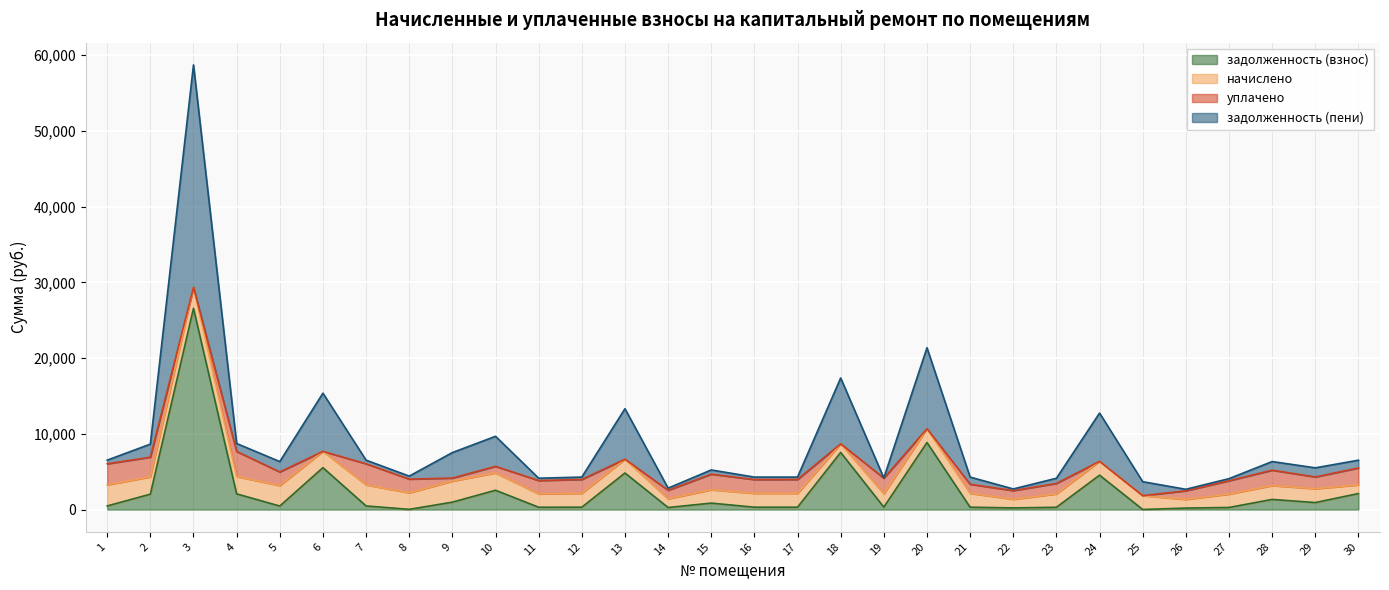

Which series has the largest total across all categories?

задолженность (пени)